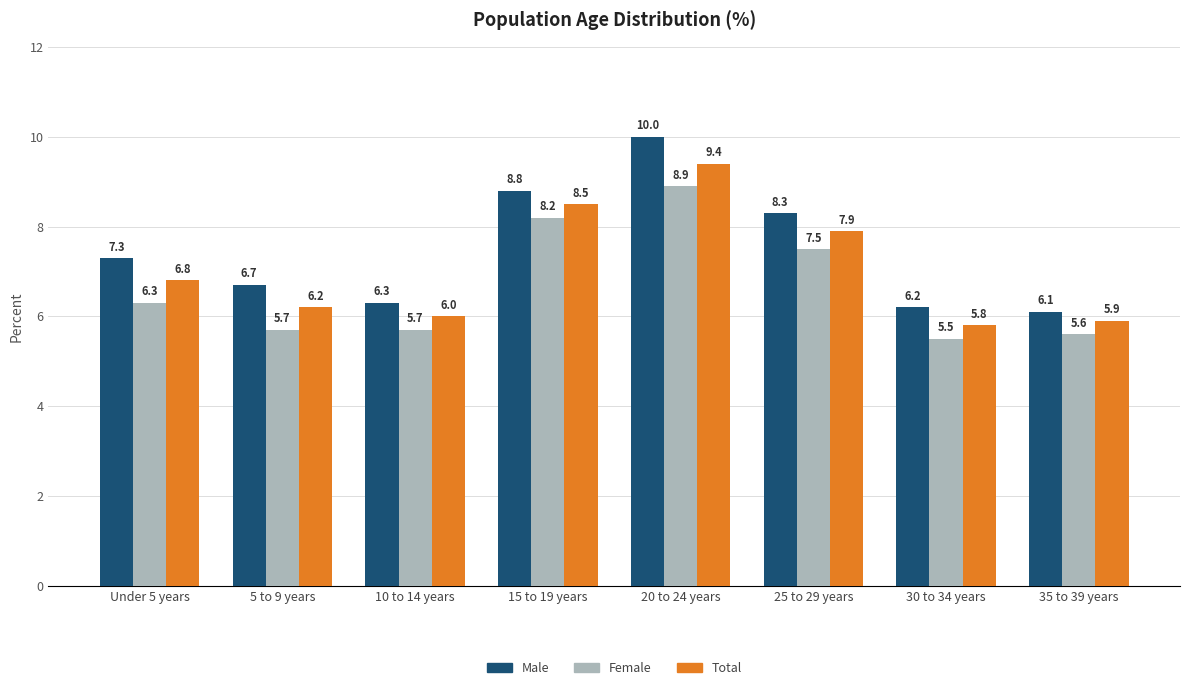

The value of Female at Under 5 years is 10.3. True or false?

False